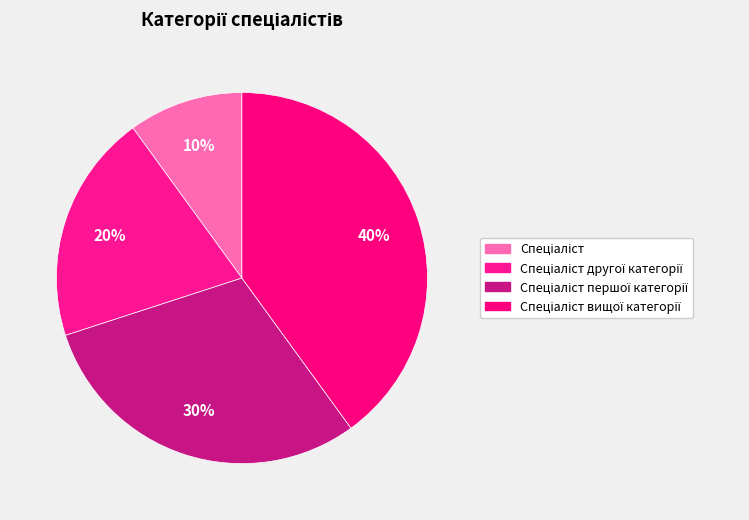

Count the number of slices in the pie.

4